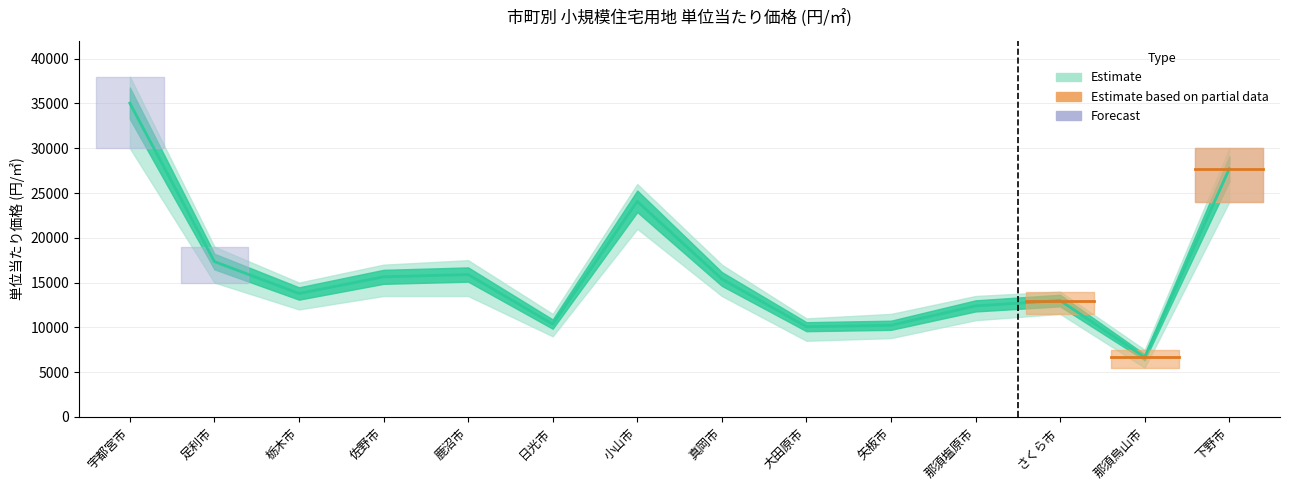

Rank the categories by value from highest to lowest.

宇都宮市, 下野市, 小山市, 足利市, 鹿沼市, 佐野市, 真岡市, 栃木市, さくら市, 那須塩原市, 日光市, 矢板市, 大田原市, 那須烏山市